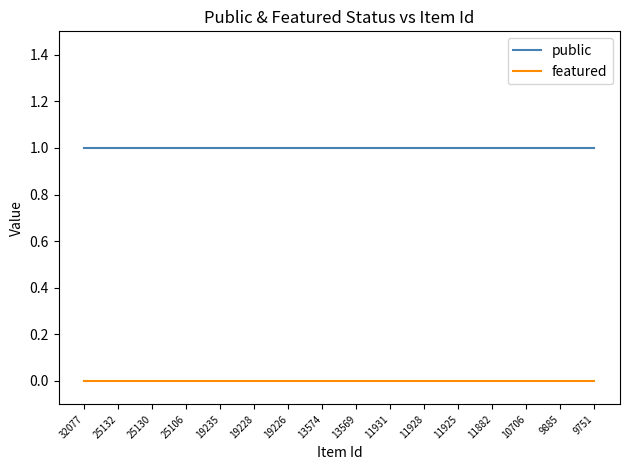

Rank the series at 10706 from highest to lowest value.

public, featured